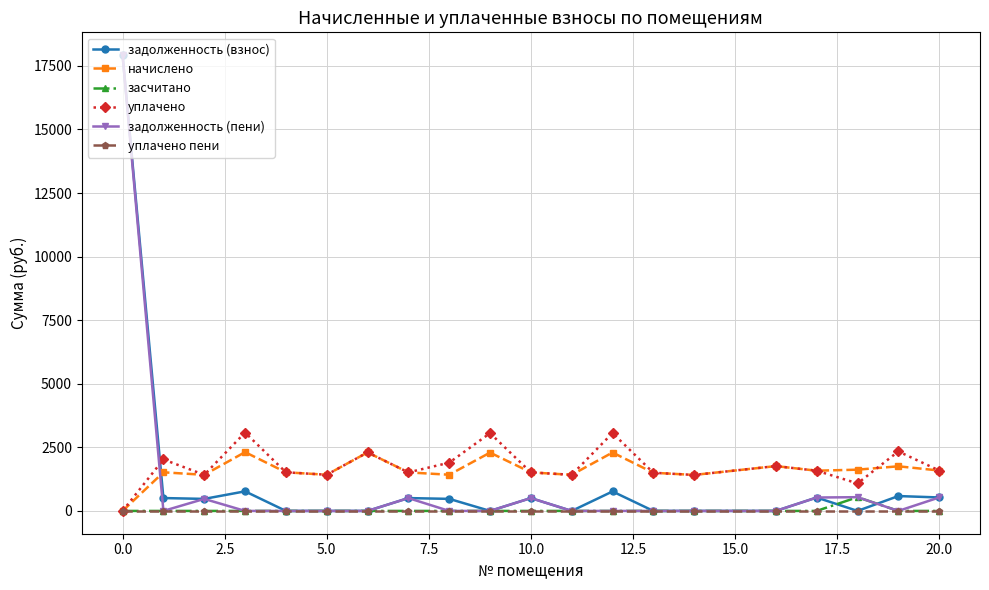

True or false: задолженность (взнос) has more than 2 interior local peaks.

True